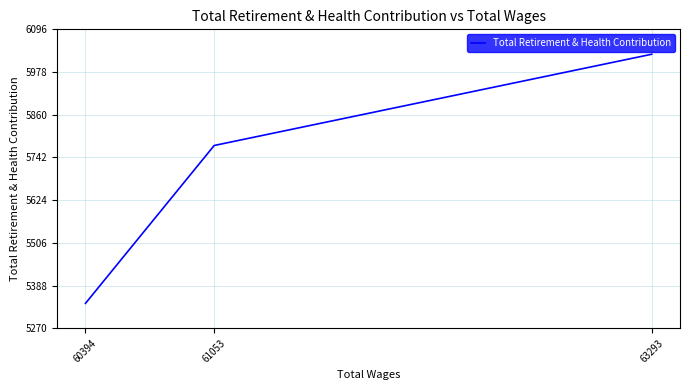

List the labels in order of value, largest first.

63293, 61053, 60394